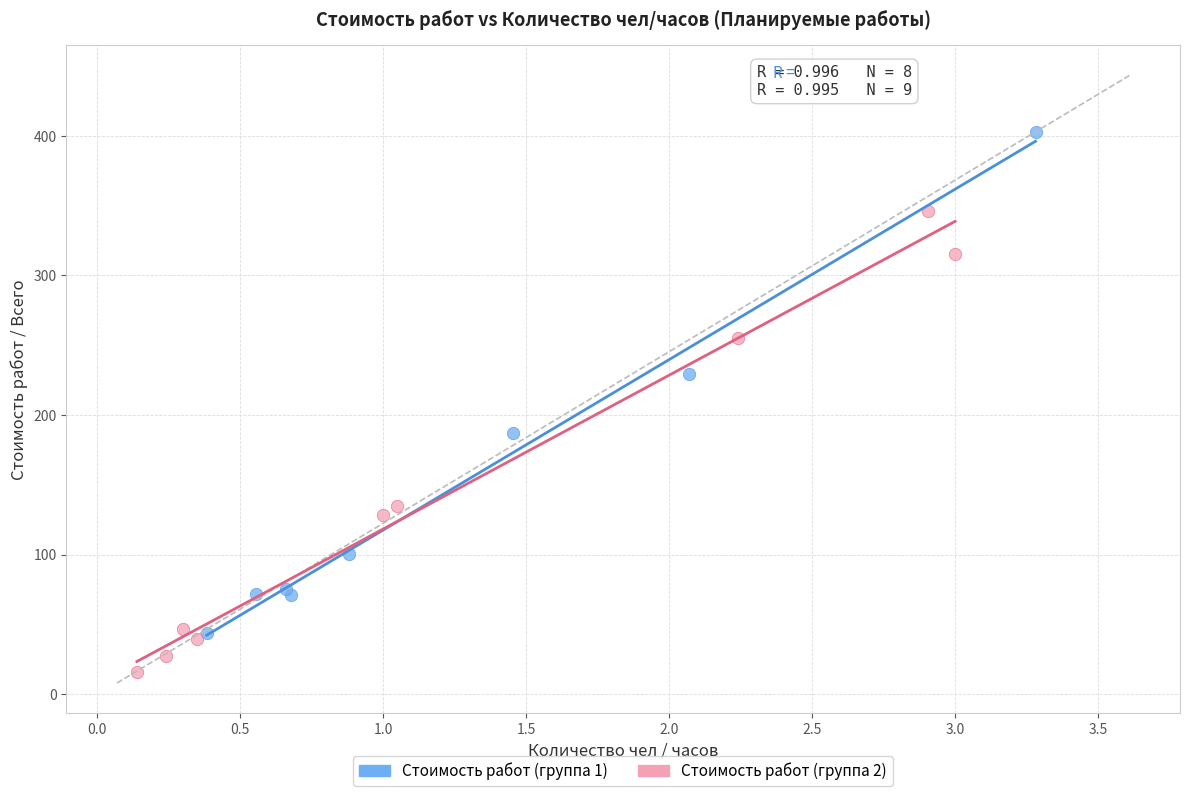

What are all the series names shown in the legend?

Стоимость работ (группа 1), Стоимость работ (группа 2)